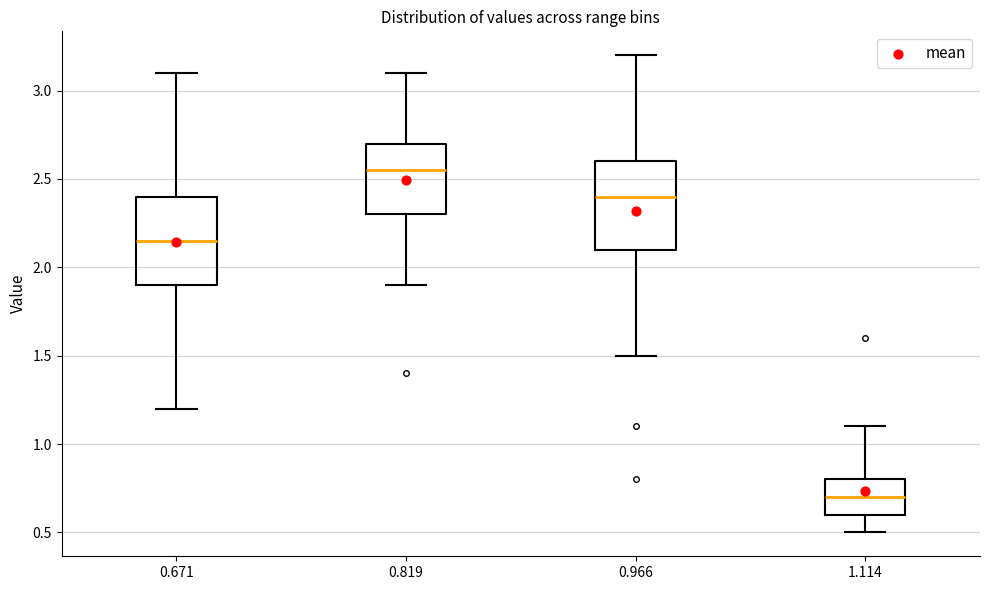

Which box's median line is the lowest?

1.114